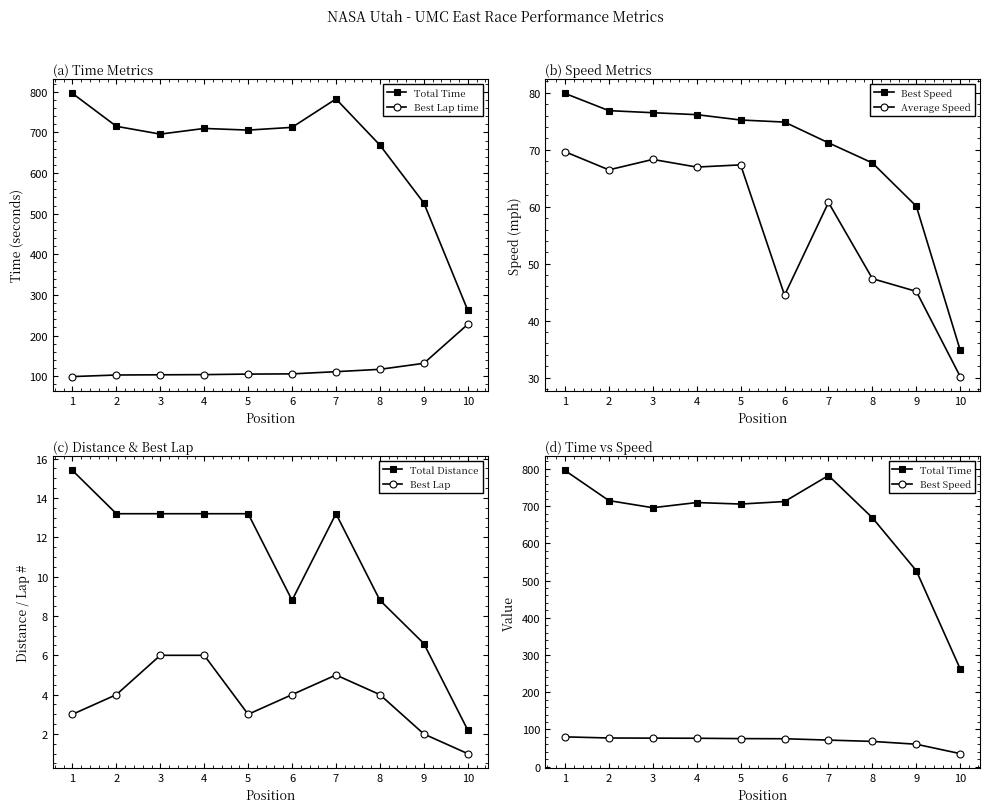

Reading right to left, extract all data points from this chart.

Total Time: 10=262.4	9=526.4	8=668.7	7=782.3	6=712.4	5=705.6	4=709.7	3=695.7	2=714.9	1=795.9
Best Lap time: 10=227.6	9=131.8	8=117.0	7=111.2	6=105.8	5=105.3	4=104.0	3=103.5	2=103.0	1=99.1
Best Speed: 10=34.8	9=60.1	8=67.7	7=71.2	6=74.9	5=75.2	4=76.2	3=76.5	2=76.9	1=79.9
Average Speed: 10=30.2	9=45.1	8=47.4	7=60.7	6=44.5	5=67.3	4=67.0	3=68.3	2=66.5	1=69.7
Total Distance: 10=2.2	9=6.6	8=8.8	7=13.2	6=8.8	5=13.2	4=13.2	3=13.2	2=13.2	1=15.4
Best Lap: 10=1.0	9=2.0	8=4.0	7=5.0	6=4.0	5=3.0	4=6.0	3=6.0	2=4.0	1=3.0